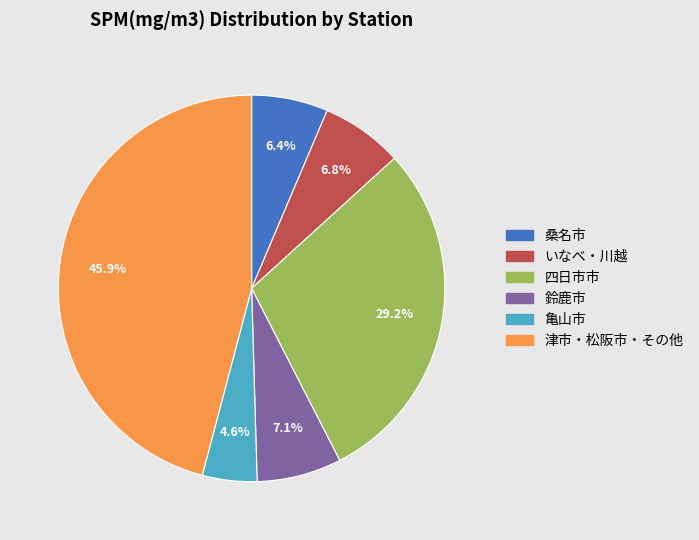

Does any single category account for the majority?

No